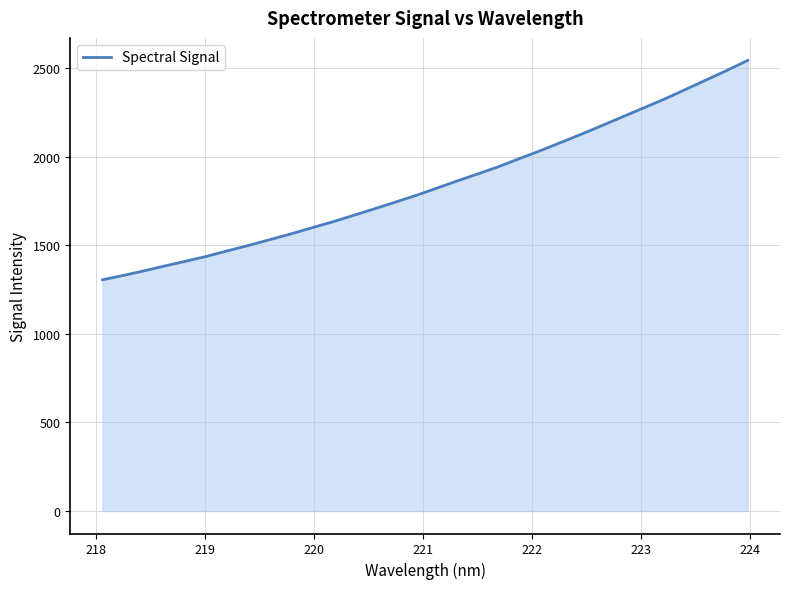

What is the difference between the maximum and minimum values?

1238.1